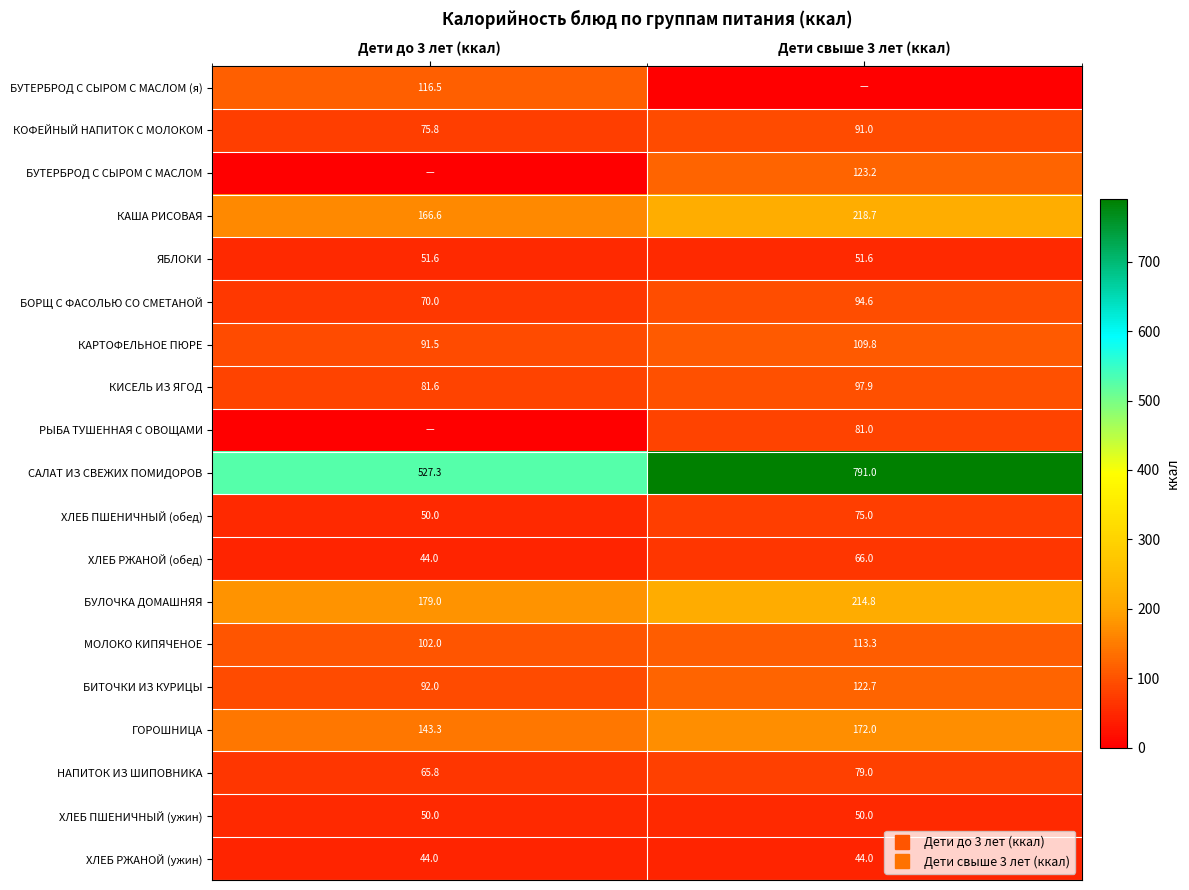

Rank the series at Дети до 3 лет (ккал) from lowest to highest value.

БУТЕРБРОД С СЫРОМ С МАСЛОМ, РЫБА ТУШЕННАЯ С ОВОЩАМИ, ХЛЕБ РЖАНОЙ (обед), ХЛЕБ РЖАНОЙ (ужин), ХЛЕБ ПШЕНИЧНЫЙ (обед), ХЛЕБ ПШЕНИЧНЫЙ (ужин), ЯБЛОКИ, НАПИТОК ИЗ ШИПОВНИКА, БОРЩ С ФАСОЛЬЮ СО СМЕТАНОЙ, КОФЕЙНЫЙ НАПИТОК С МОЛОКОМ, КИСЕЛЬ ИЗ ЯГОД, КАРТОФЕЛЬНОЕ ПЮРЕ, БИТОЧКИ ИЗ КУРИЦЫ, МОЛОКО КИПЯЧЕНОЕ, БУТЕРБРОД С СЫРОМ С МАСЛОМ (я), ГОРОШНИЦА, КАША РИСОВАЯ, БУЛОЧКА ДОМАШНЯЯ, САЛАТ ИЗ СВЕЖИХ ПОМИДОРОВ